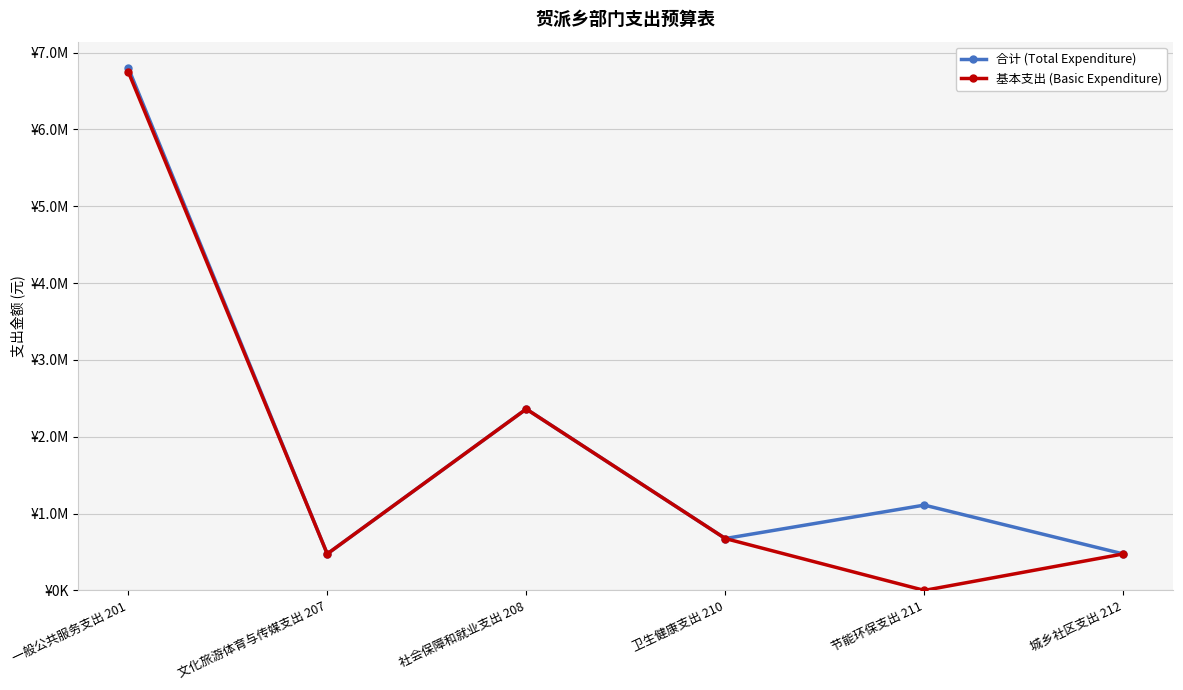

Between 一般公共服务支出 201 and 城乡社区支出 212, which series saw the biggest shift?

合计 (Total Expenditure)